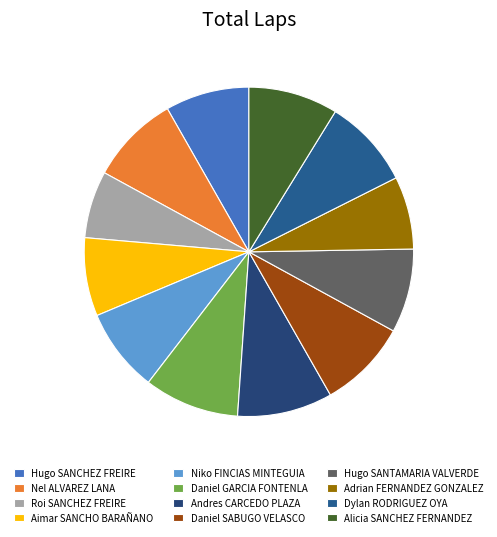

What percentage is the Dylan RODRIGUEZ OYA slice, to the nearest percent?

9%